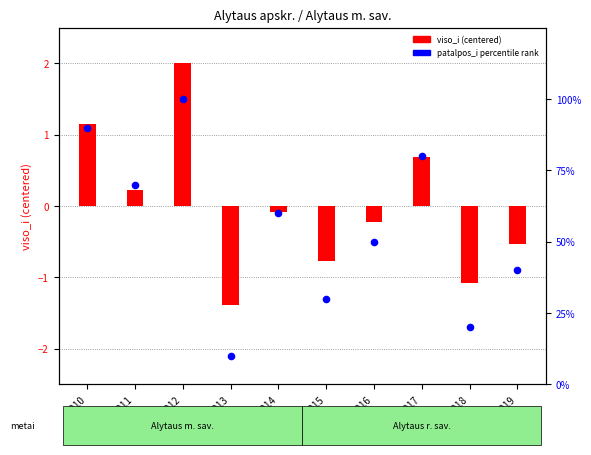

What is the ratio of the value at 2019 to the value at 2011?

0.6